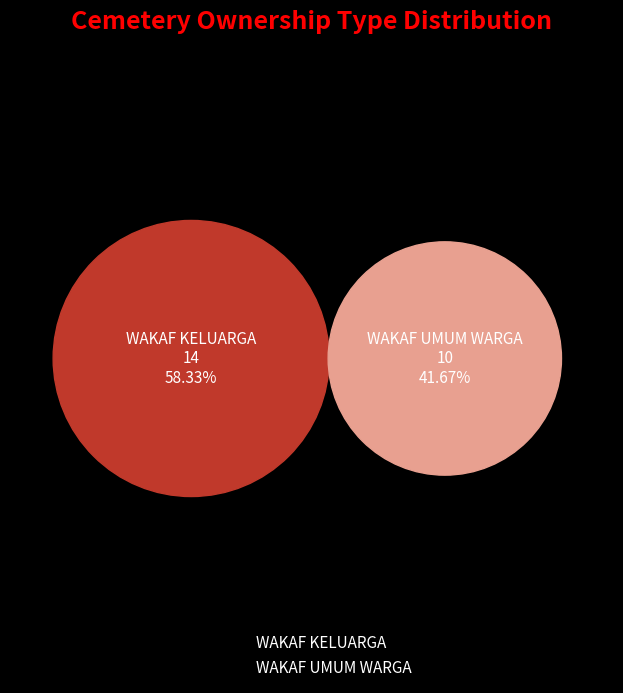

To the nearest percent, what is the difference between the WAKAF KELUARGA and WAKAF UMUM WARGA slice percentages?

17%